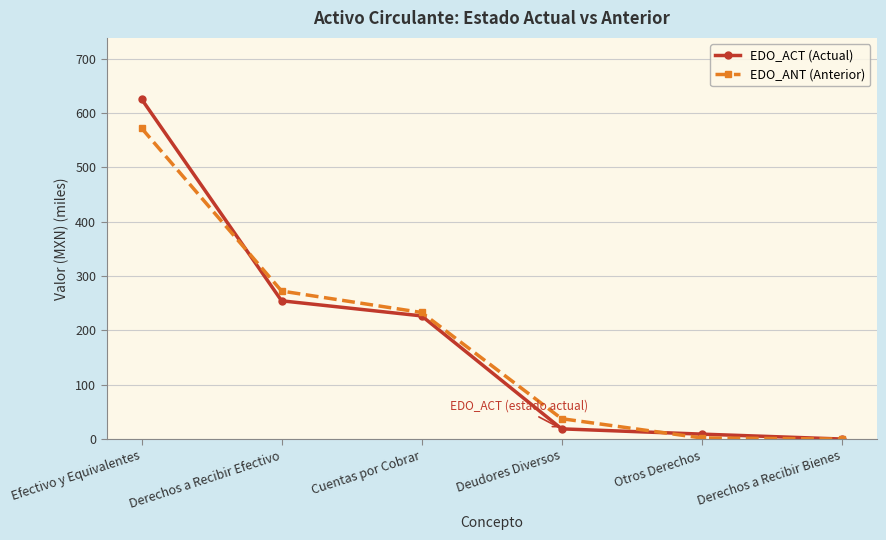

What are all the series names shown in the legend?

EDO_ACT (Actual), EDO_ANT (Anterior)